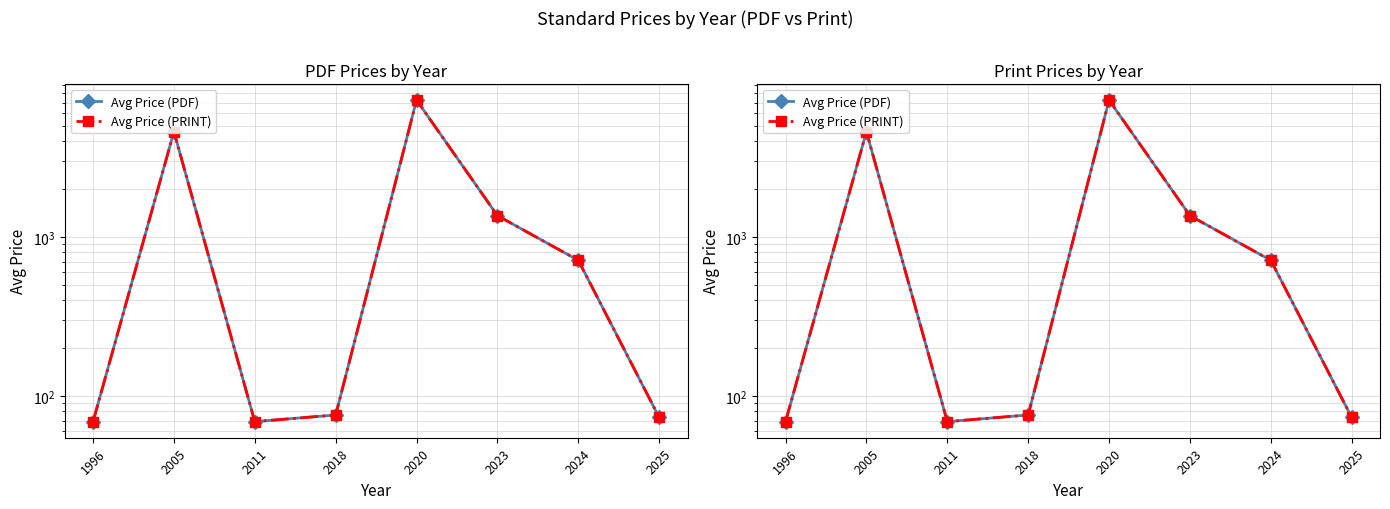

In Avg Price (PDF), how many points are higher than both neighbors (excluding endpoints)?

2